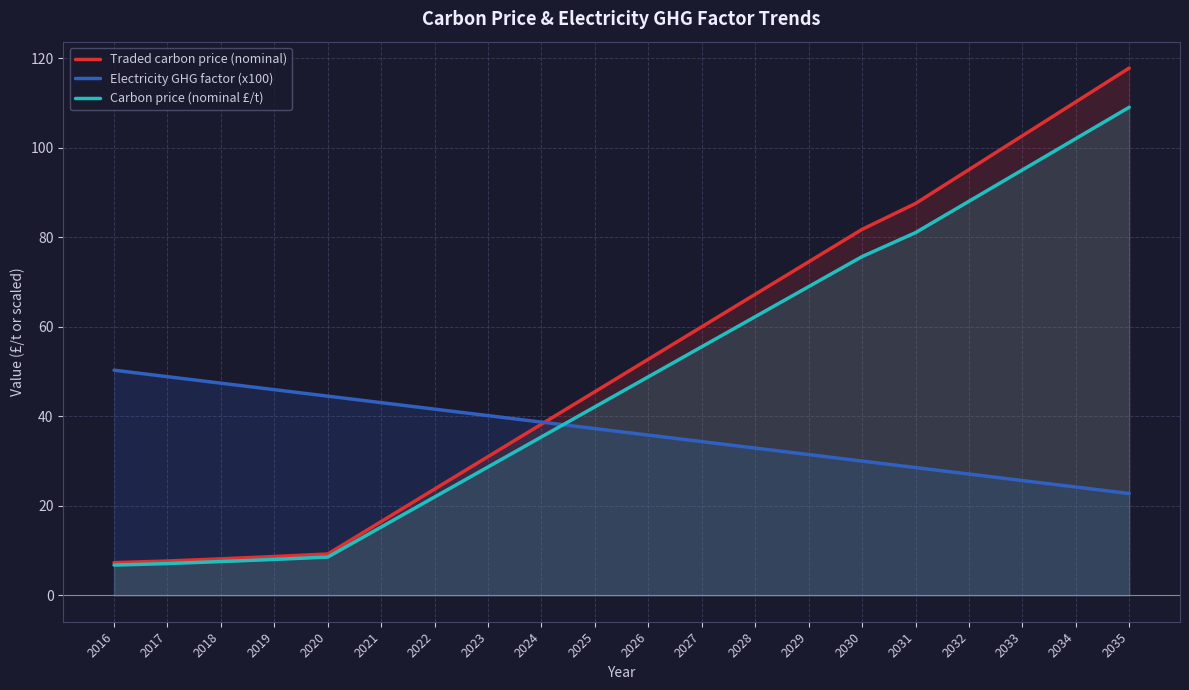

Which series changed the most between 2016 and 2024?

Traded carbon price (nominal)